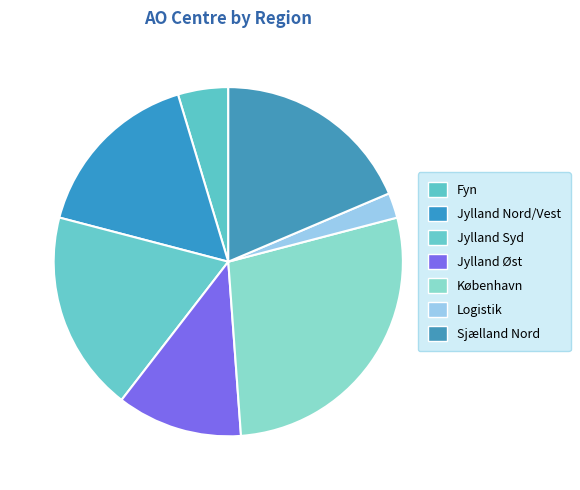

Is it true that Logistik is 1% of the pie?

False